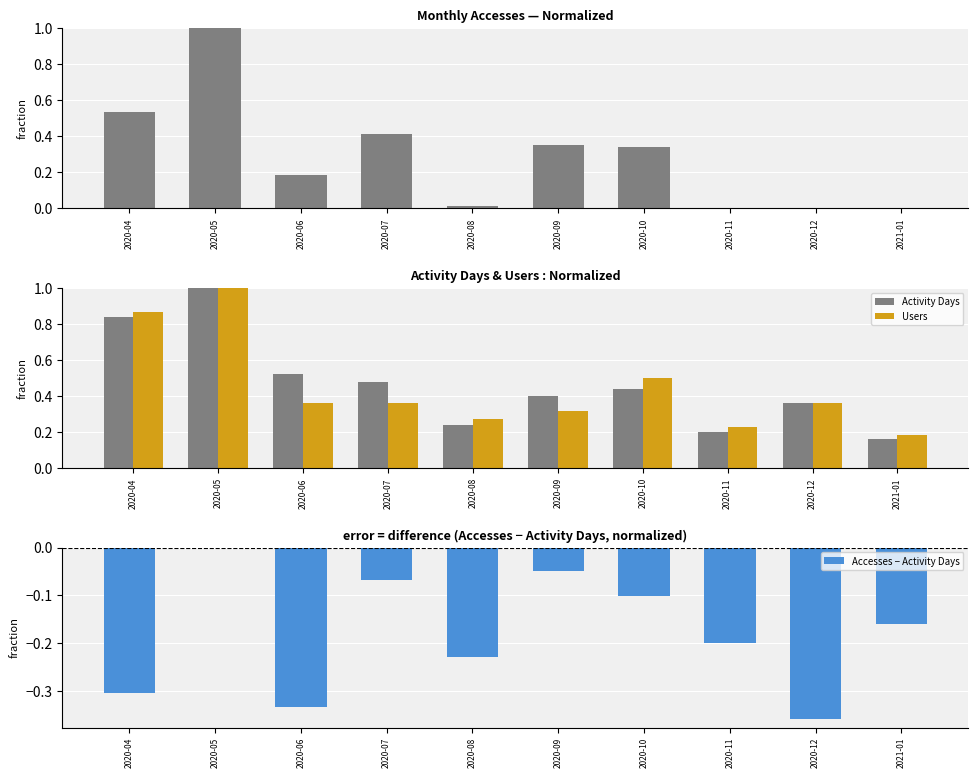

Does the chart contain stacked bars?

No